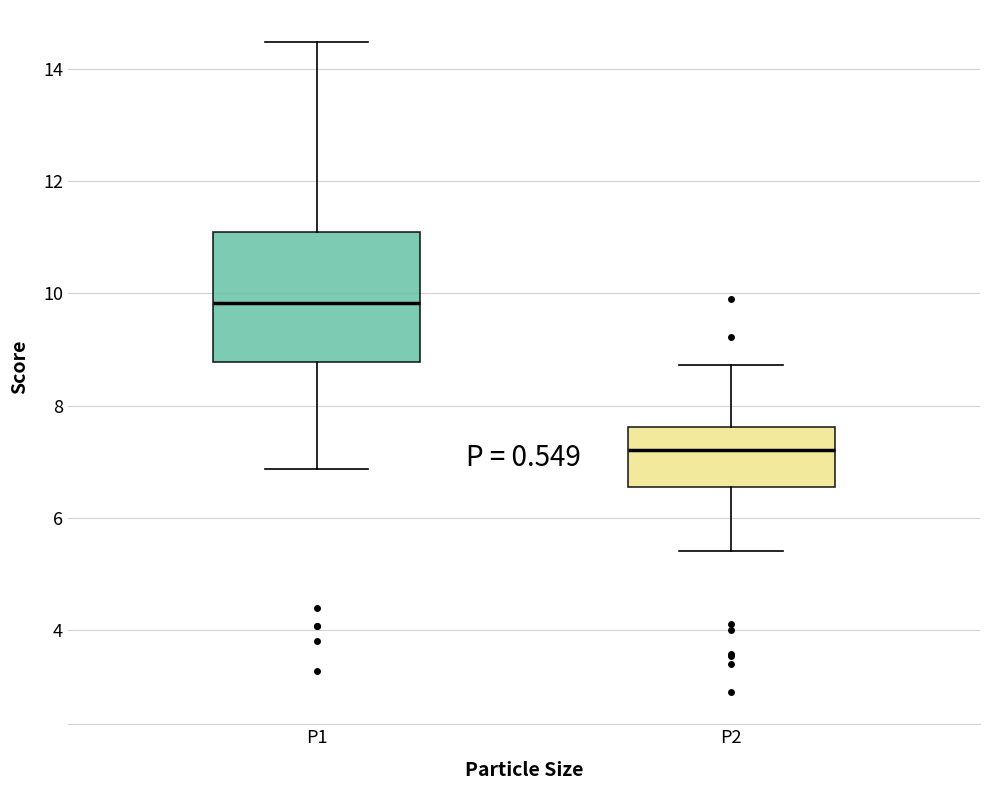

Reading left to right, read every box against the y-axis: the position of its median line, the range the box covers, and the ends of its whiskers. The values are not printed on the chart, so give them approximately, as read against the axis.

P1: median 9.8, box 8.8 to 11.0, whiskers 6.8 to 14.4
P2: median 7.2, box 6.6 to 7.6, whiskers 5.4 to 8.8